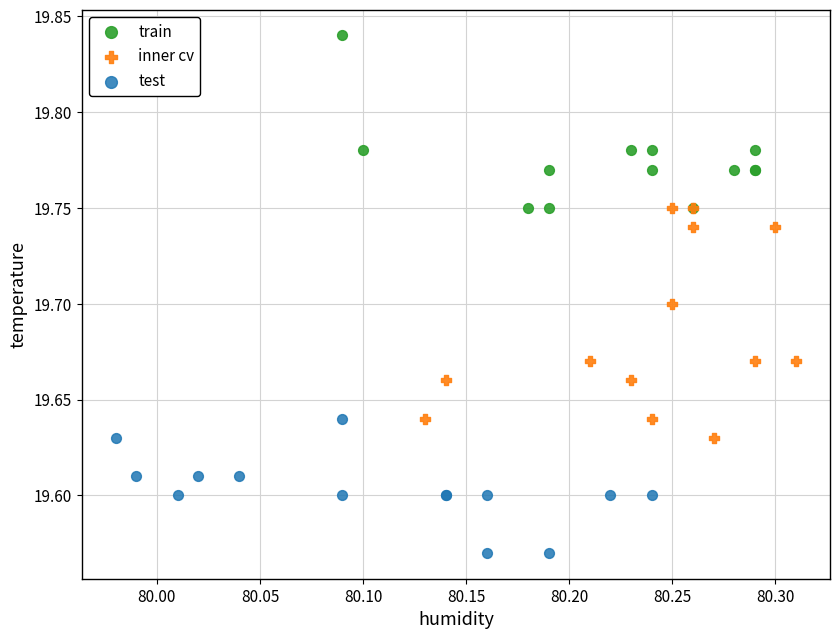

Which series contains the highest Y value?

train